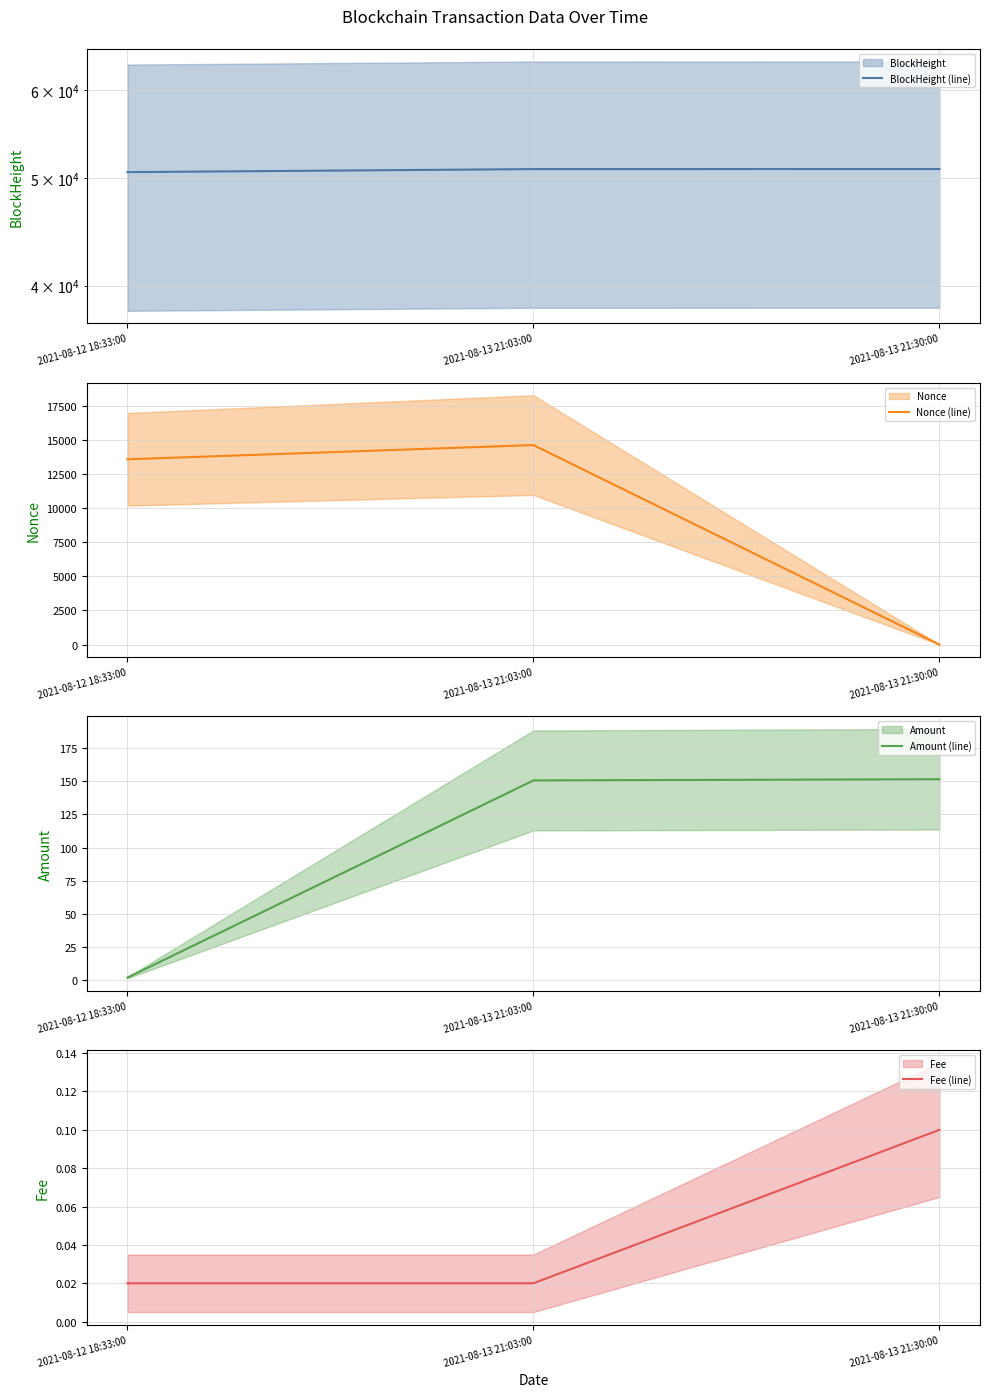

What is the label of the 2nd point from the left?

2021-08-13 21:03:00